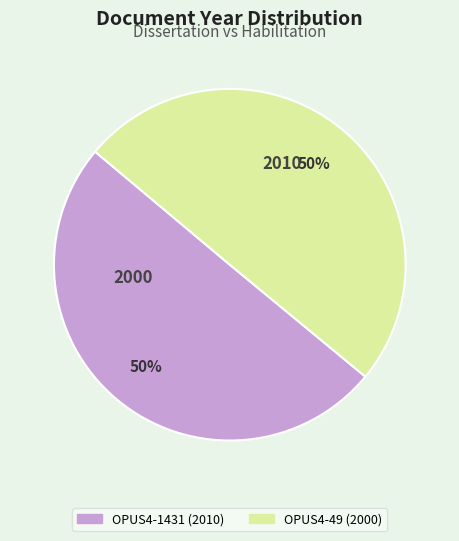

To the nearest percent, what percentage of the pie is OPUS4-1431?

50%